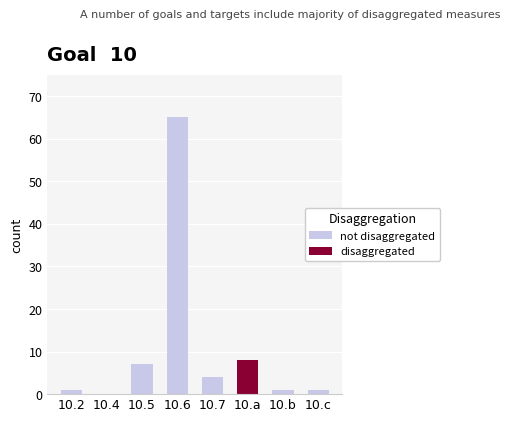

List the series in order of their peak value, lowest first.

disaggregated, not disaggregated